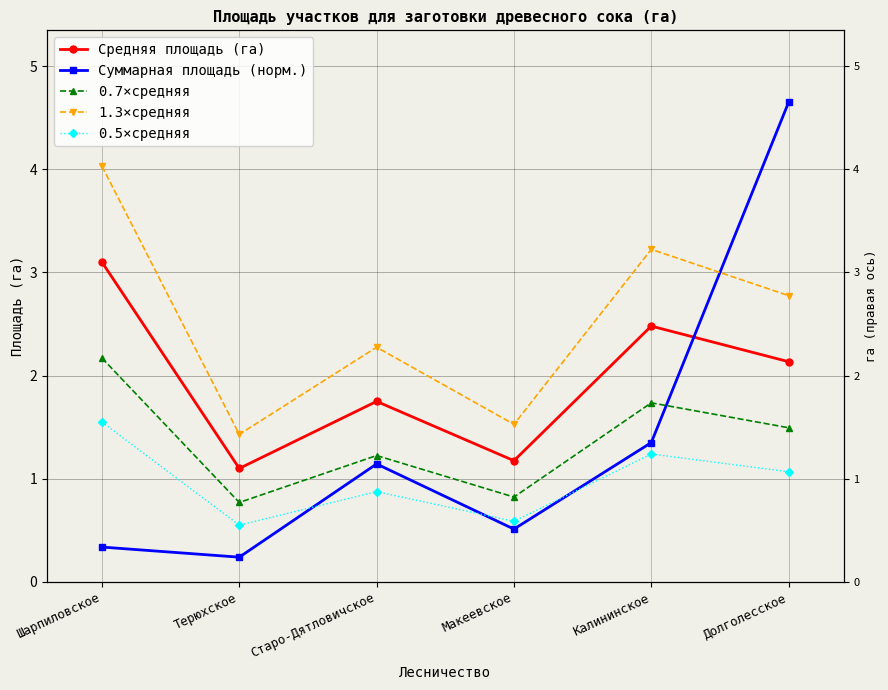

Reading left to right, extract all data points from this chart.

Средняя площадь (га): Шарпиловское=3.1	Терюхское=1.1	Старо-Дятловичское=1.8	Макеевское=1.2	Калининское=2.5	Долголесское=2.1
Суммарная площадь (норм.): Шарпиловское=0.3	Терюхское=0.2	Старо-Дятловичское=1.1	Макеевское=0.5	Калининское=1.4	Долголесское=4.7
0.7×средняя: Шарпиловское=2.2	Терюхское=0.8	Старо-Дятловичское=1.2	Макеевское=0.8	Калининское=1.7	Долголесское=1.5
1.3×средняя: Шарпиловское=4.0	Терюхское=1.4	Старо-Дятловичское=2.3	Макеевское=1.5	Калининское=3.2	Долголесское=2.8
0.5×средняя: Шарпиловское=1.6	Терюхское=0.6	Старо-Дятловичское=0.9	Макеевское=0.6	Калининское=1.2	Долголесское=1.1